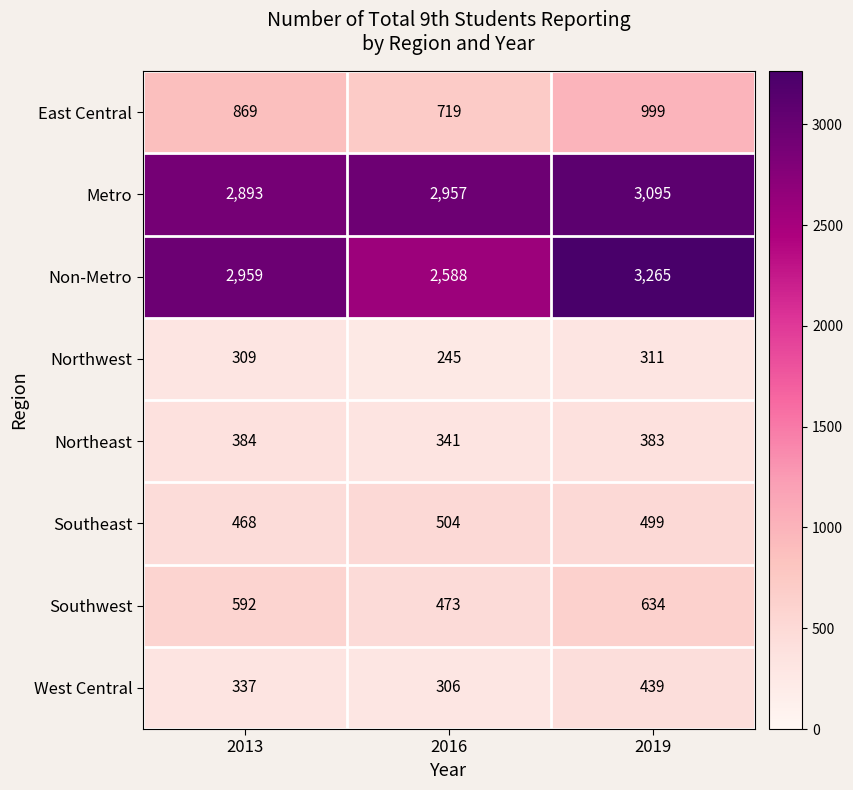

At which label is West Central closest to 372?

2013